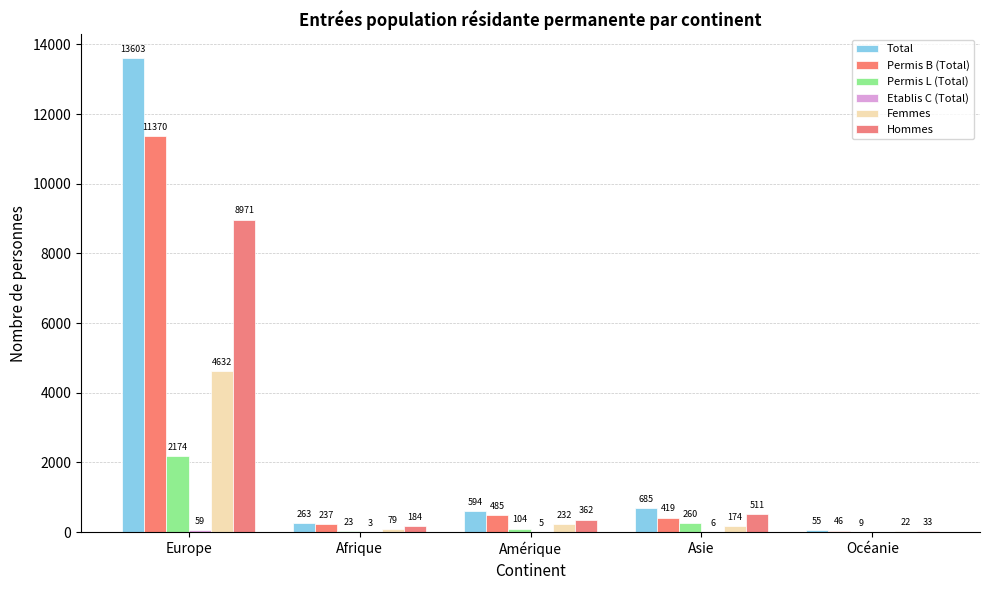

Where does the Total series first go above 594?

Europe